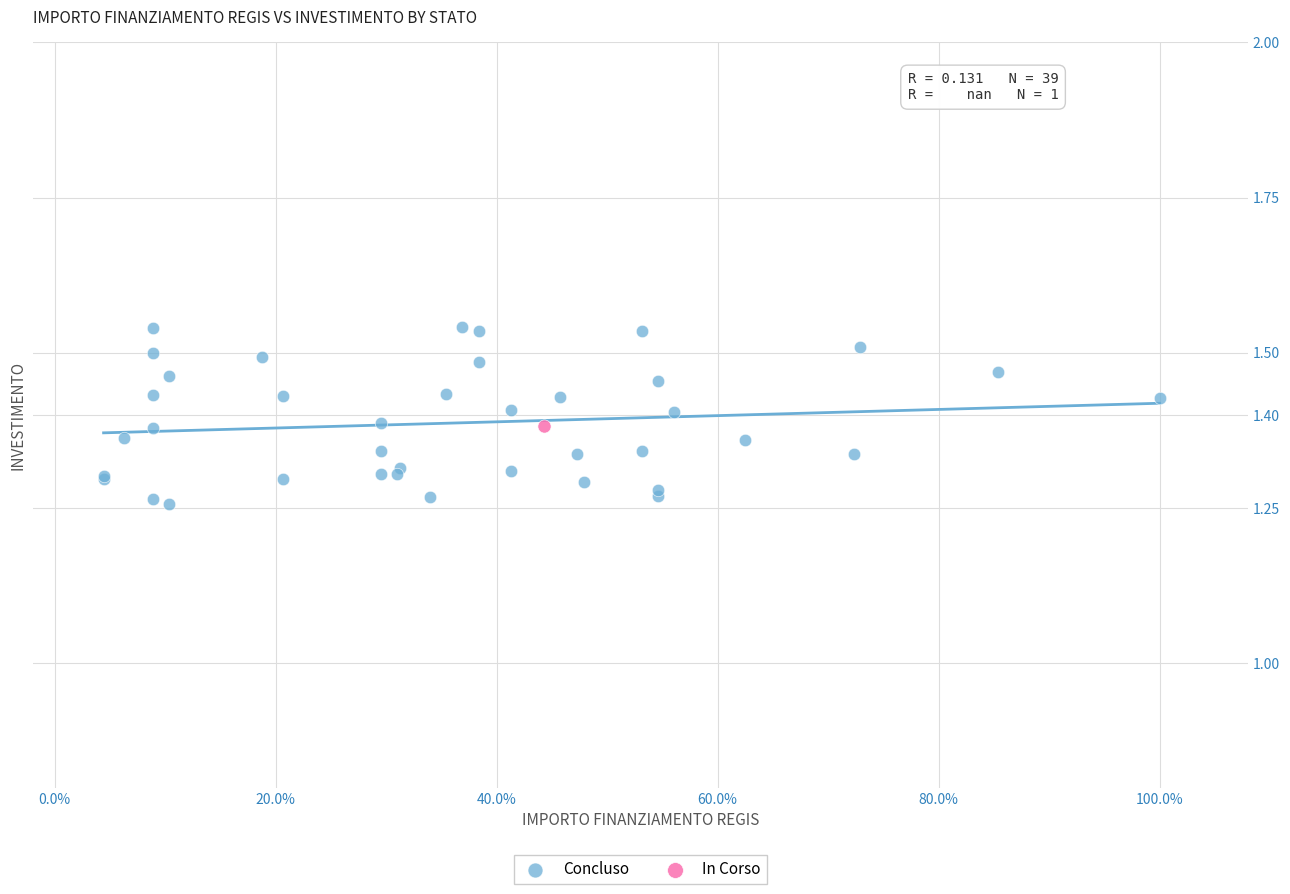

What are all the series names shown in the legend?

Concluso, In Corso